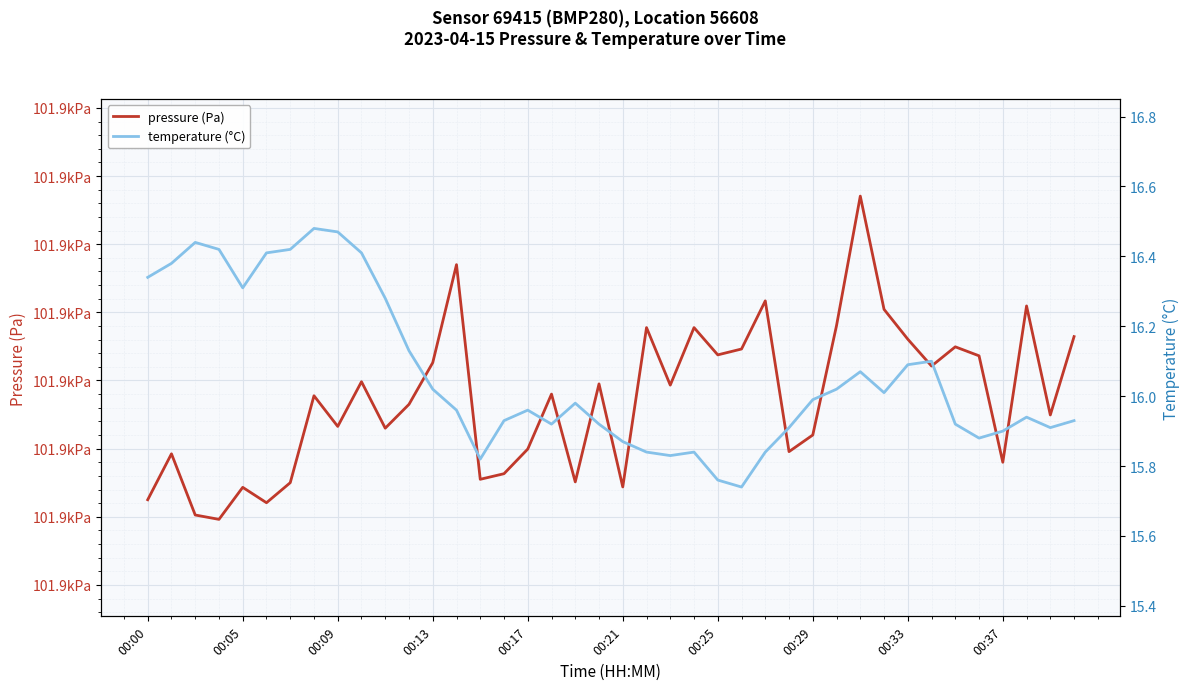

Reading left to right, transcribe all the data shown in this chart.

pressure (Pa): 101906.2	101909.6	101905.1	101904.8	101907.2	101906.0	101907.5	101913.9	101911.6	101914.9	101911.5	101913.2	101916.3	101923.5	101907.8	101908.2	101910.0	101914.0	101907.6	101914.8	101907.2	101918.9	101914.7	101918.9	101916.9	101917.3	101920.8	101909.8	101911.0	101919.0	101928.5	101920.2	101918.0	101916.1	101917.5	101916.8	101909.0	101920.5	101912.5	101918.2
temperature (°C): 16.3	16.4	16.4	16.4	16.3	16.4	16.4	16.5	16.5	16.4	16.3	16.1	16.0	16.0	15.8	15.9	16.0	15.9	16.0	15.9	15.9	15.8	15.8	15.8	15.8	15.7	15.8	15.9	16.0	16.0	16.1	16.0	16.1	16.1	15.9	15.9	15.9	15.9	15.9	15.9